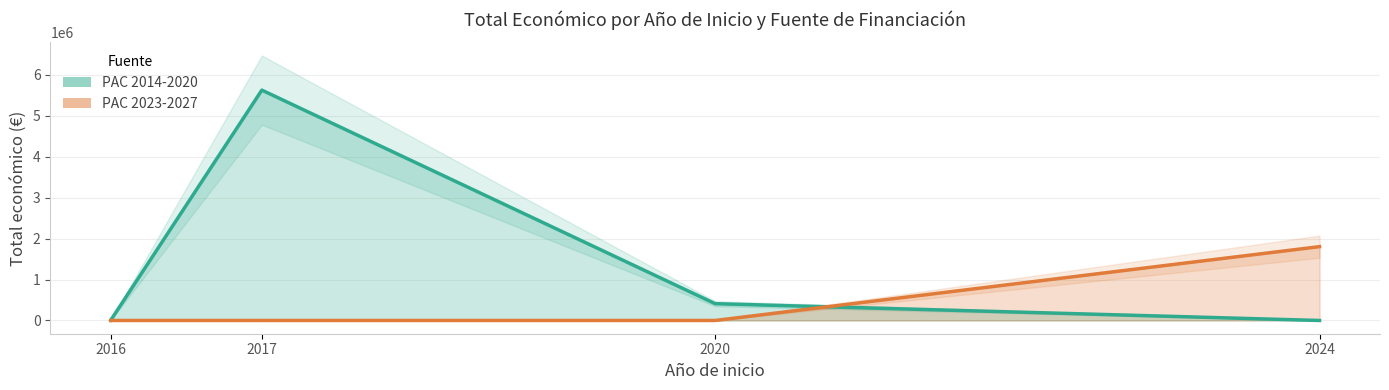

At which category does PAC 2014-2020 reach its first local peak?

2017